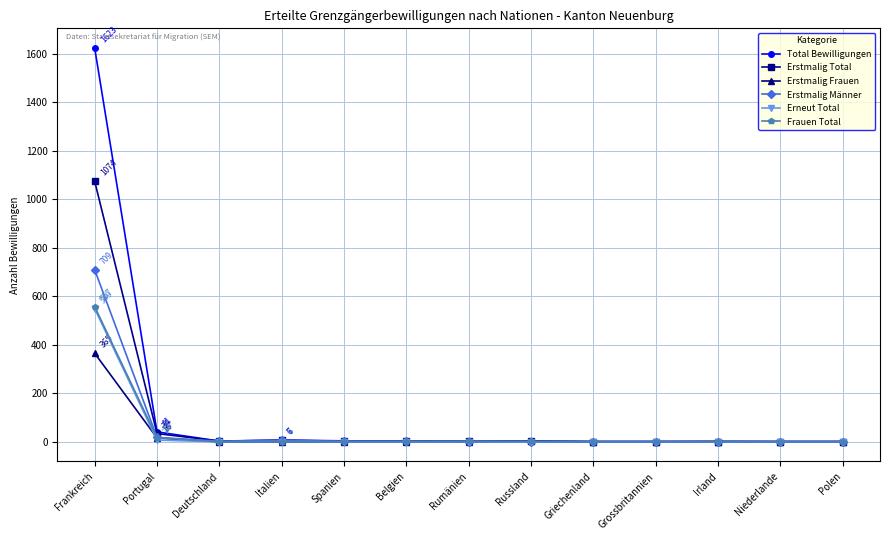

At how many categories does at least one series exceed 427?

1